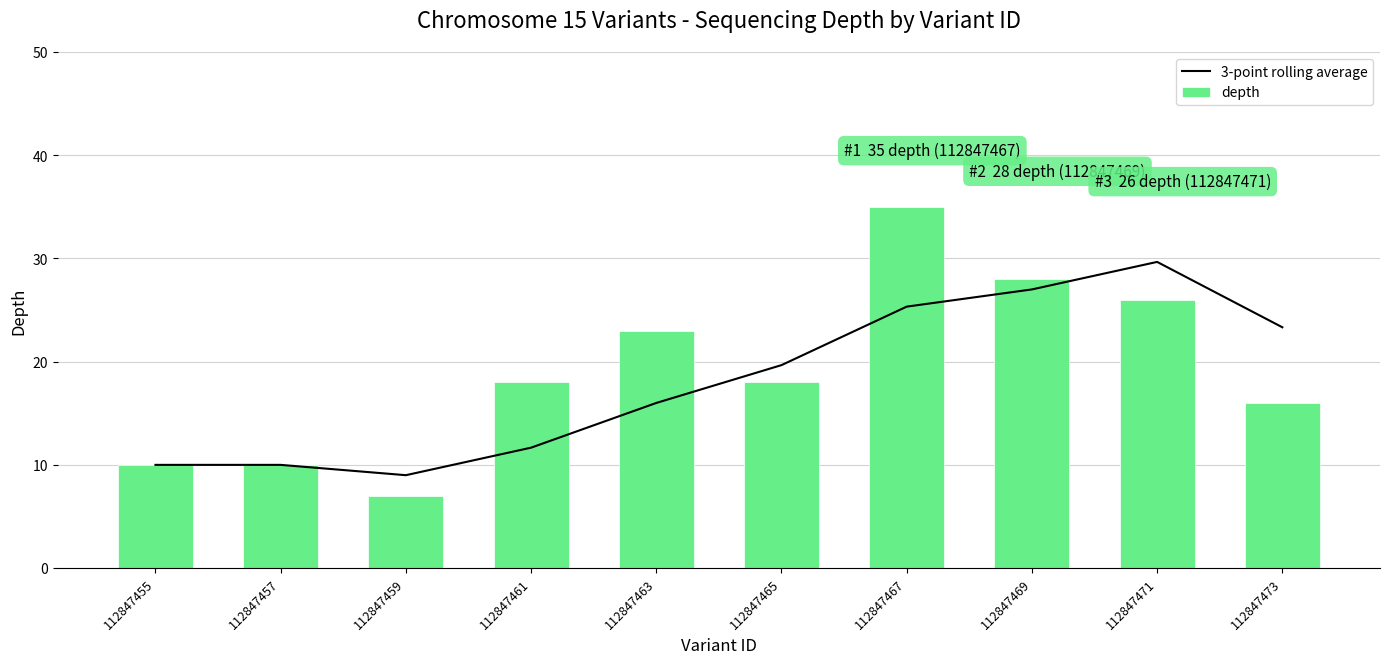

Which series changed the most between 112847461 and 112847473?

3-point rolling average